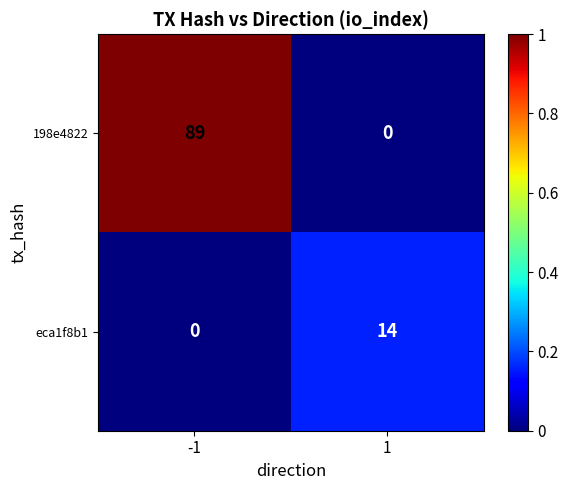

What is the difference between the eca1f8b1 values at 1 and -1?

14